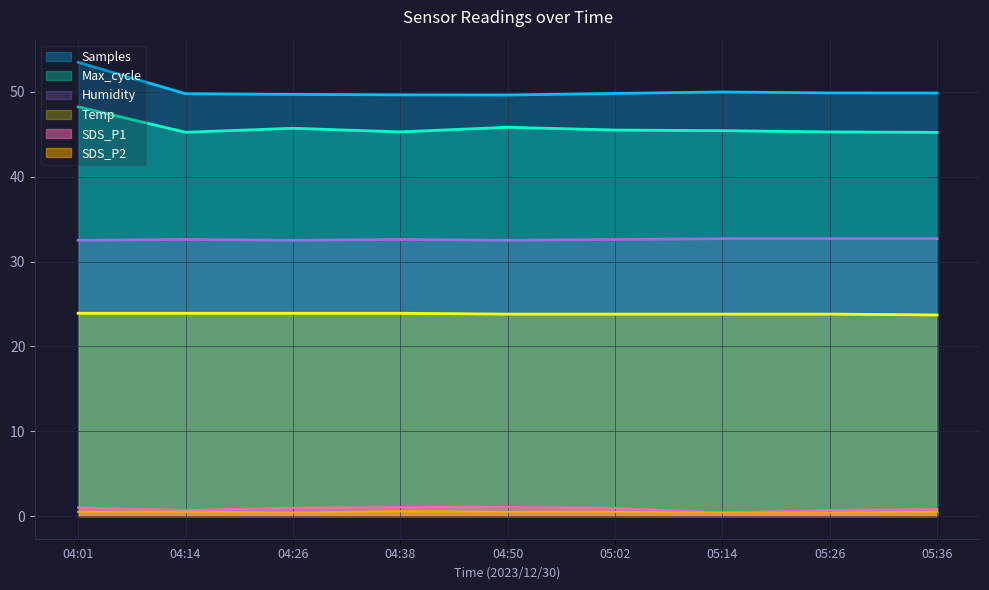

At how many categories does at least one series exceed 29?

9